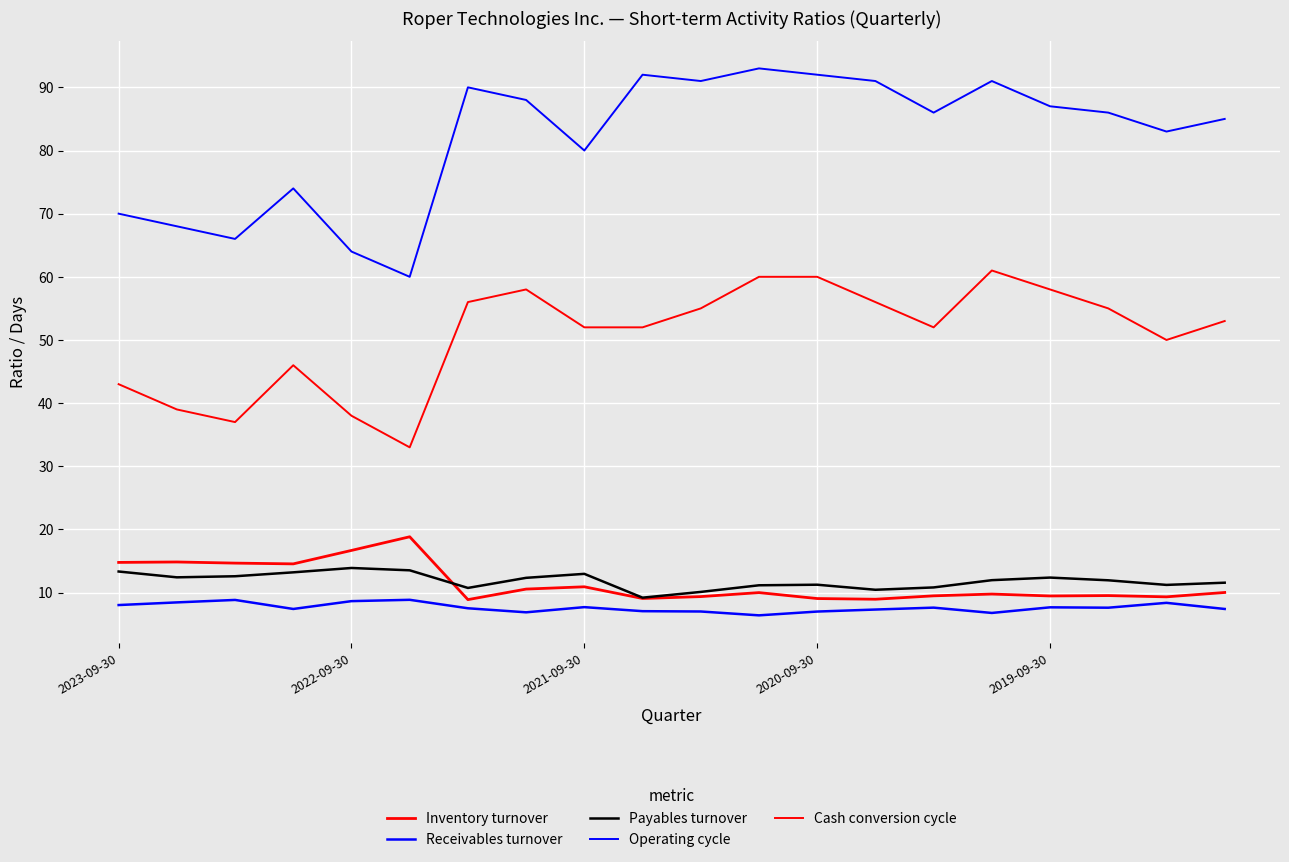

True or false: Cash conversion cycle and Inventory turnover cross at least once.

False